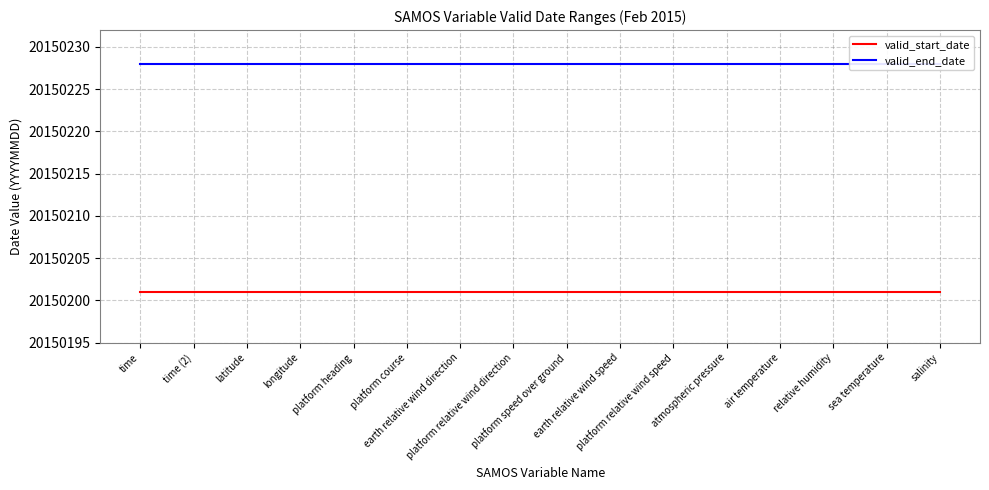

What is the label of the 5th point from the left?

platform heading